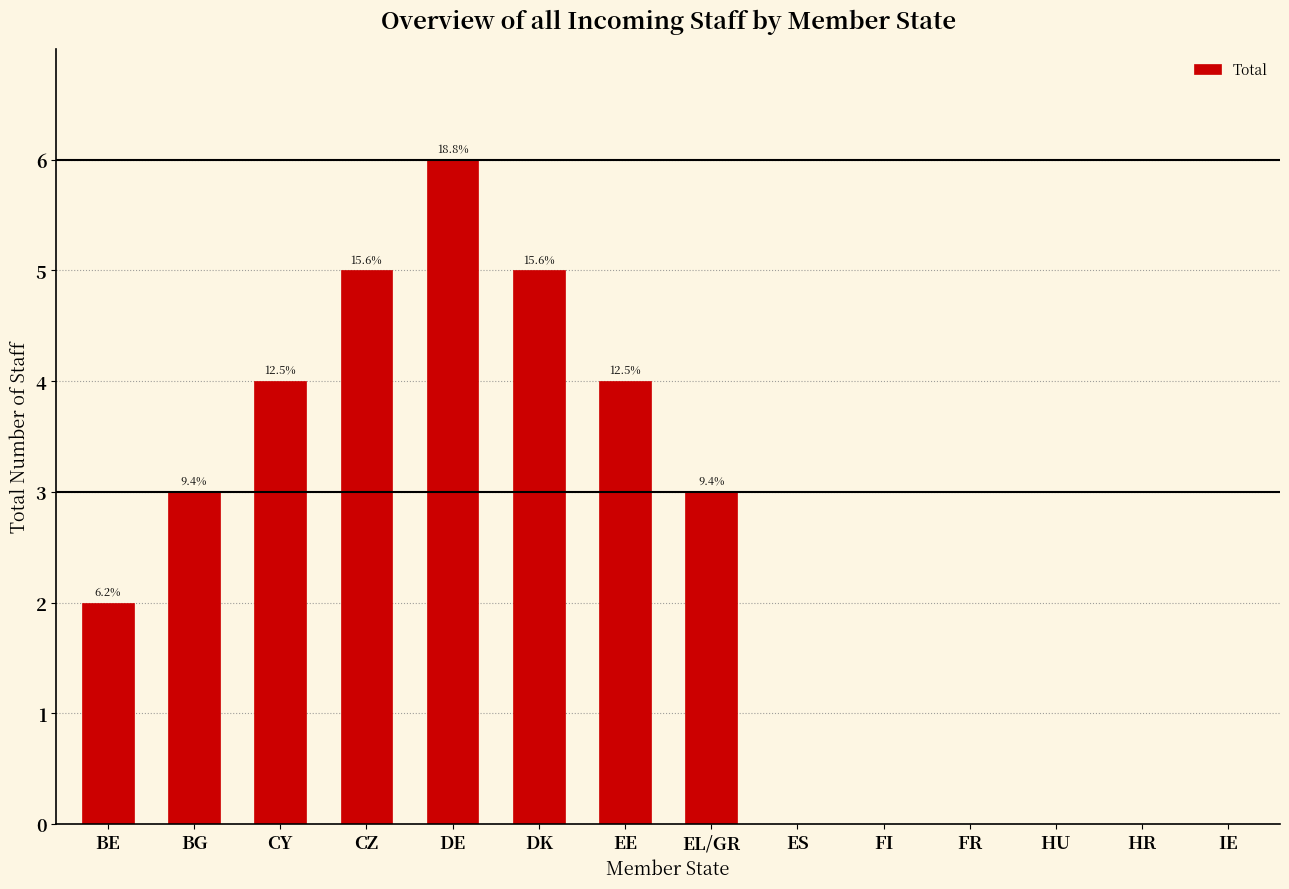

Read the value at EE.

4